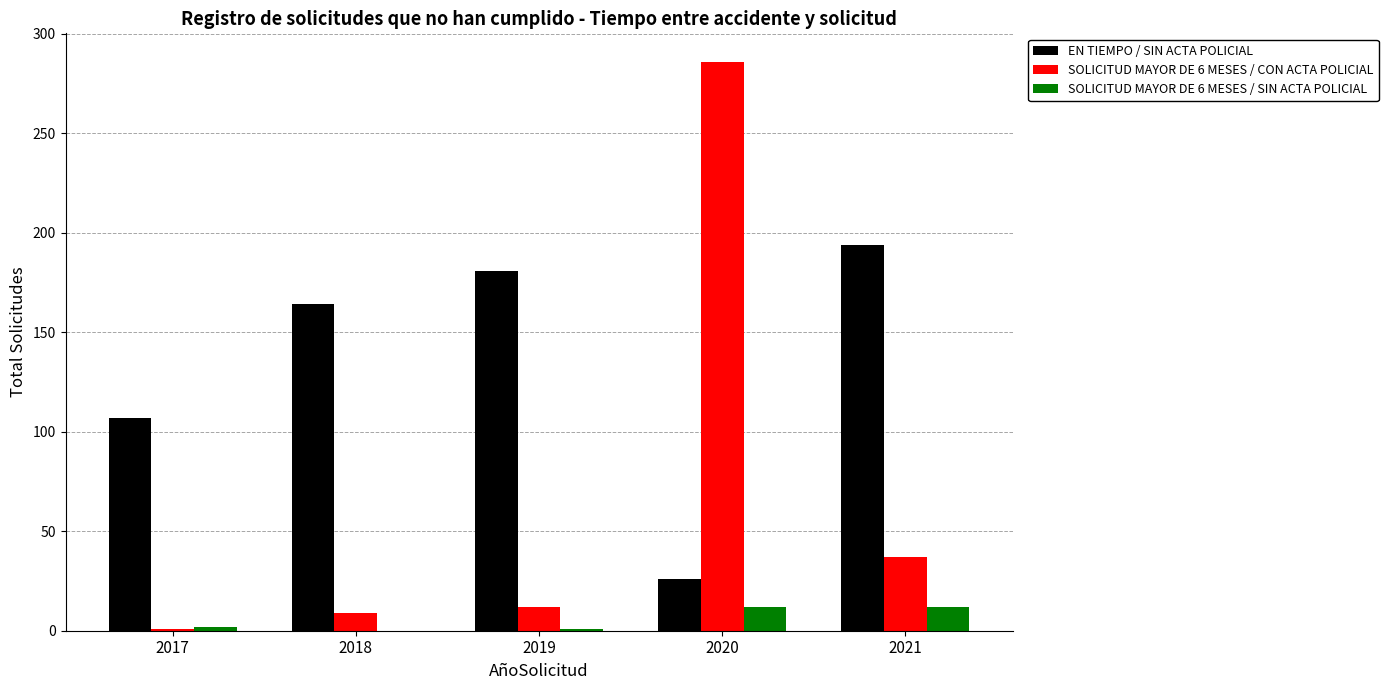

How many groups of bars are there?

5